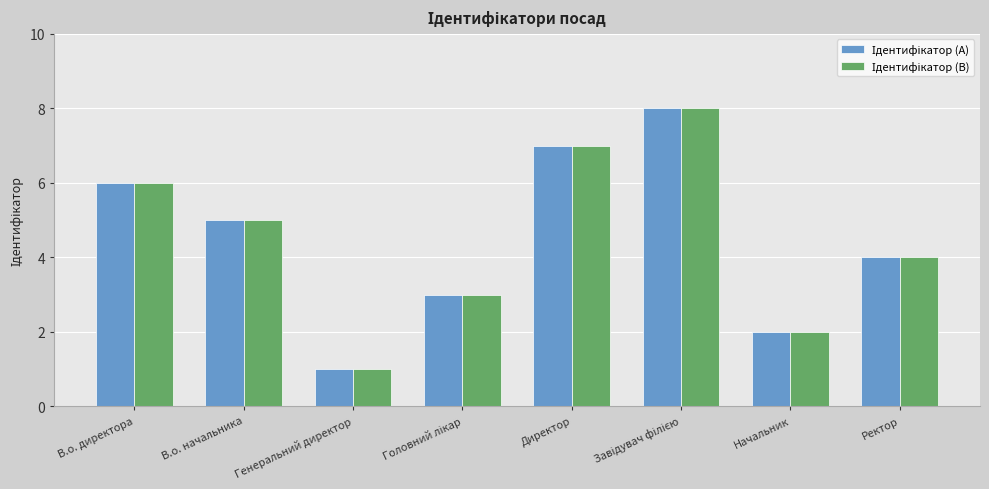

What is the greatest value displayed?

8